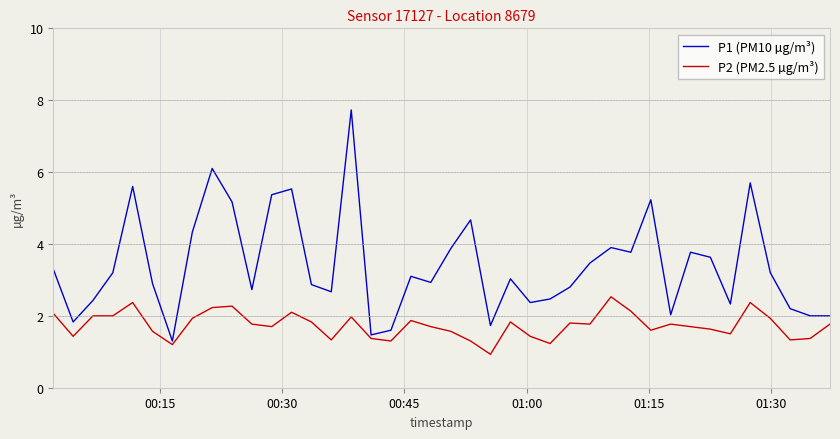

Which series has the largest total across all categories?

P1 (PM10 µg/m³)